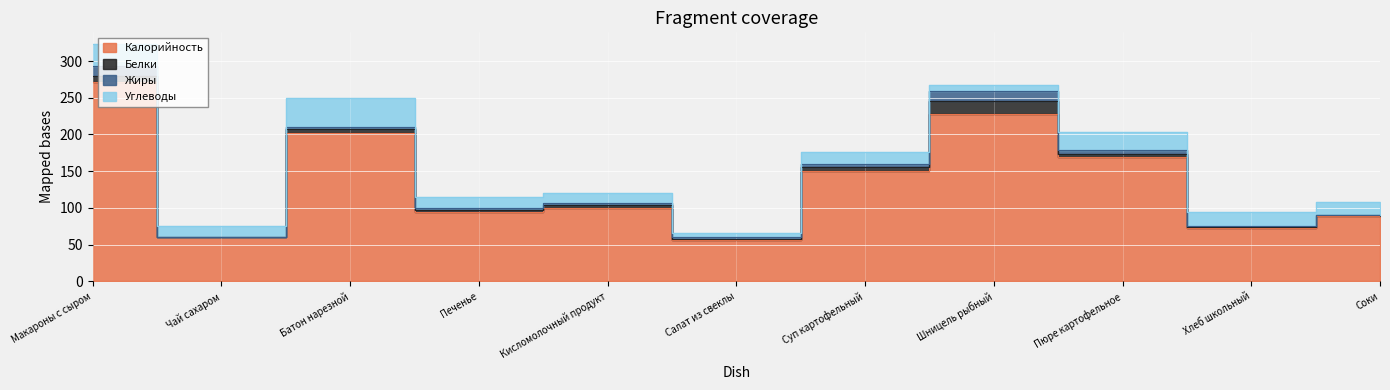

Reading right to left, extract all data points from this chart.

Калорийность: Соки=89	Хлеб школьный=72	Пюре картофельное=169	Шницель рыбный=228	Суп картофельный=150	Салат из свеклы=56	Кисломолочный продукт=100	Печенье=95	Батон нарезной=202	Чай сахаром=60	Макароны с сыром=272
Белки: Соки=1	Хлеб школьный=2	Пюре картофельное=4	Шницель рыбный=18	Суп картофельный=6	Салат из свеклы=1	Кисломолочный продукт=4	Печенье=2	Батон нарезной=6	Чай сахаром=0	Макароны с сыром=8
Жиры: Соки=0	Хлеб школьный=1	Пюре картофельное=6	Шницель рыбный=13	Суп картофельный=4	Салат из свеклы=4	Кисломолочный продукт=3	Печенье=3	Батон нарезной=2	Чай сахаром=0	Макароны с сыром=13
Углеводы: Соки=18	Хлеб школьный=20	Пюре картофельное=24	Шницель рыбный=9	Суп картофельный=16	Салат из свеклы=5	Кисломолочный продукт=13	Печенье=15	Батон нарезной=40	Чай сахаром=15	Макароны с сыром=30